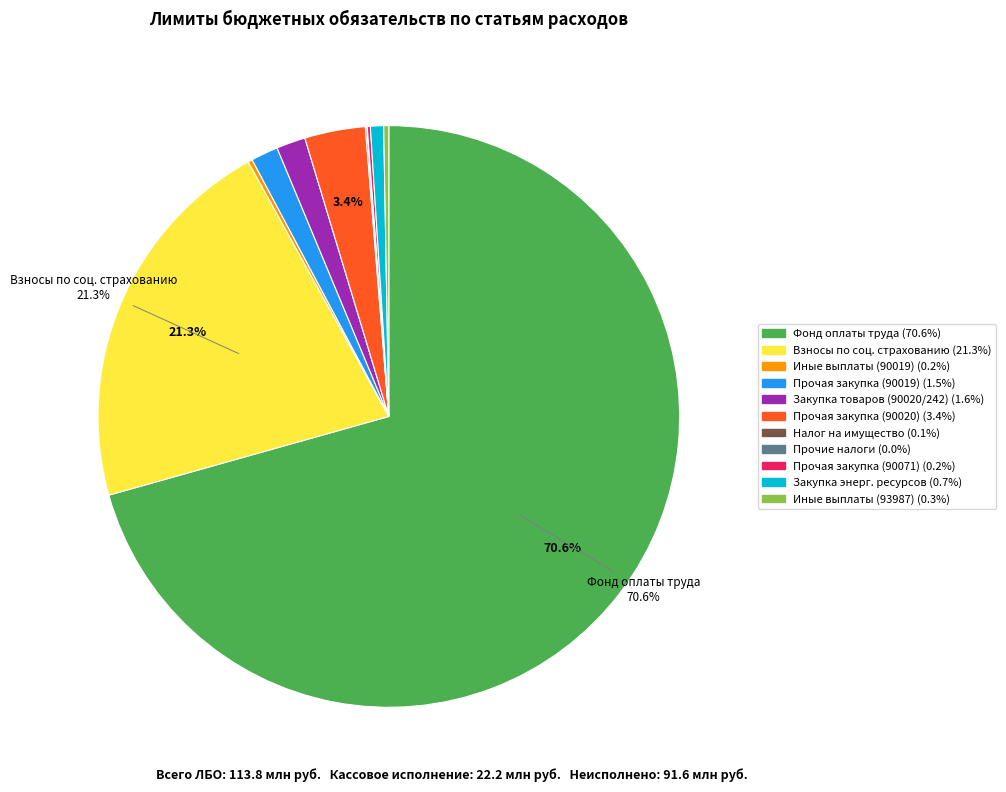

Is there a majority slice in this chart?

Yes